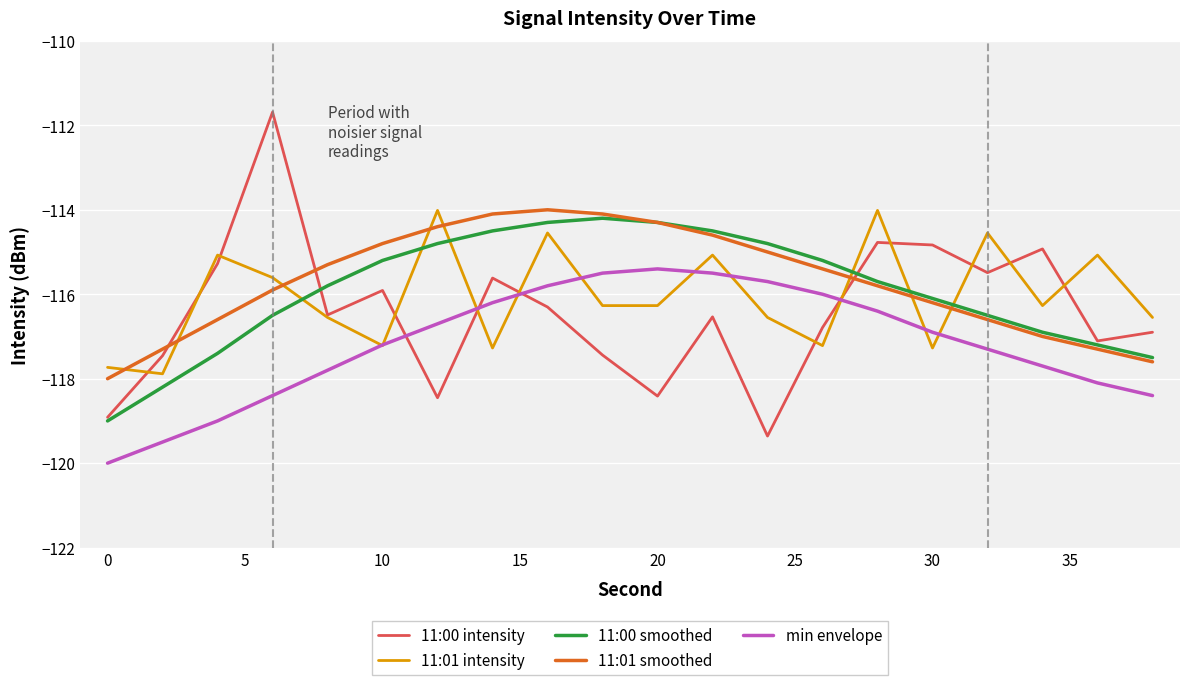

True or false: min envelope and 11:01 smoothed cross at least once.

False